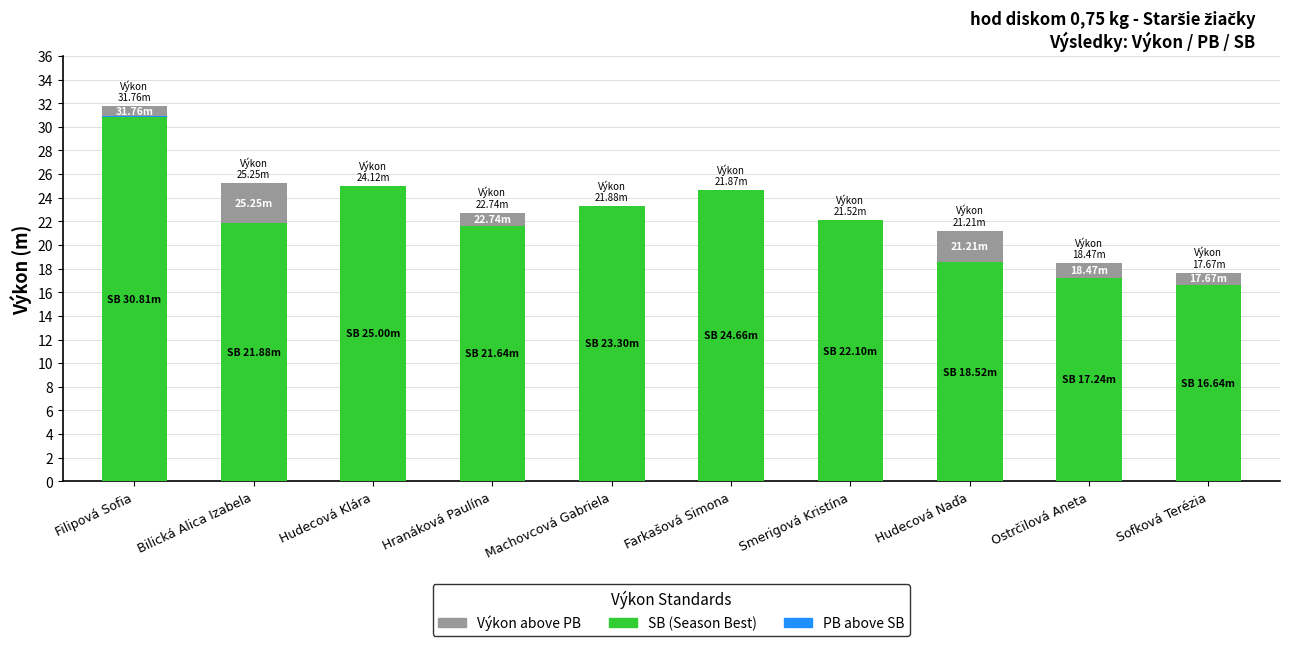

Count the number of data series in this chart.

3